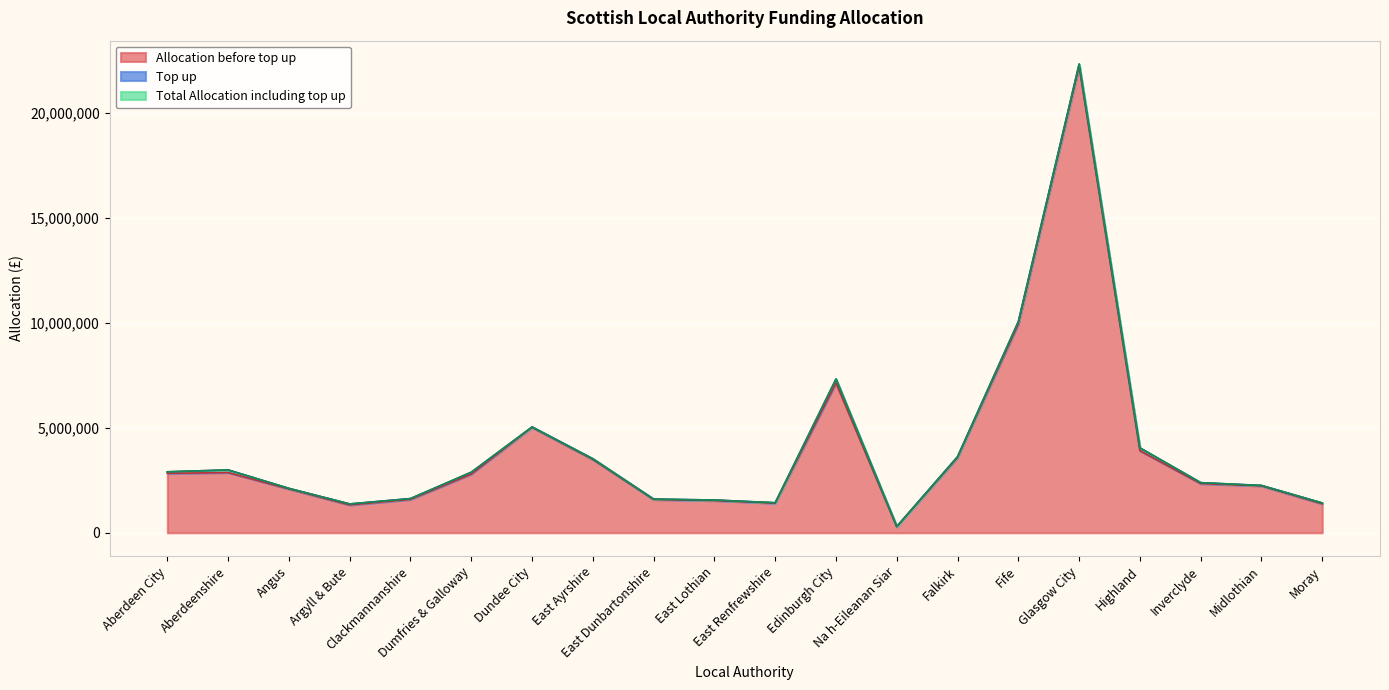

At which category does Total Allocation including top up reach its first local peak?

Aberdeenshire